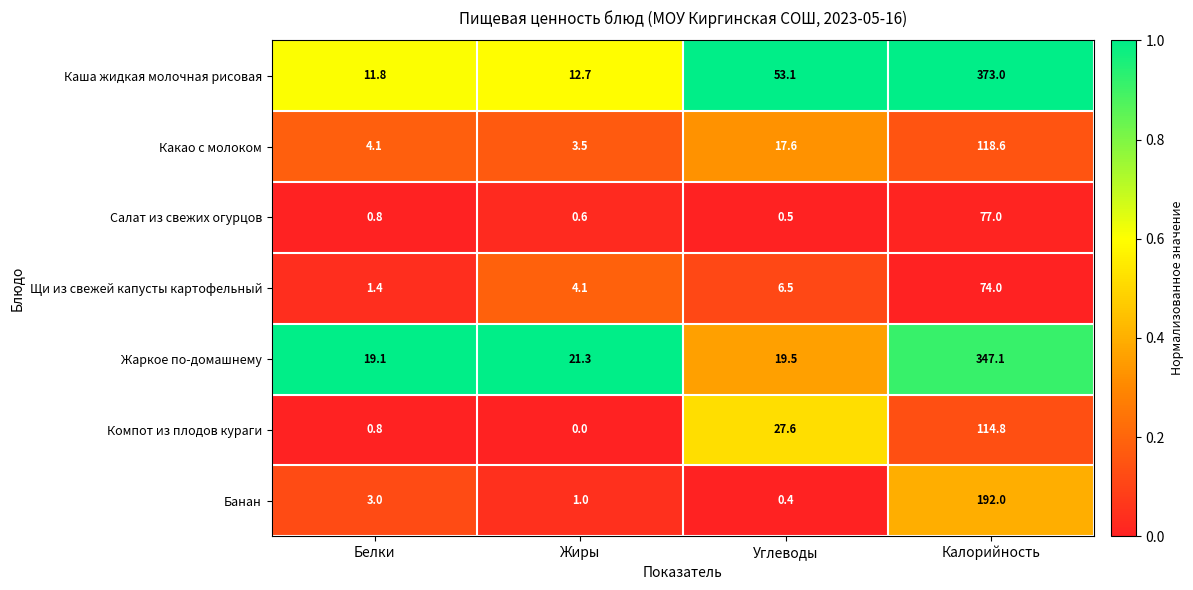

What is the spread (max minus min) of values at Углеводы?

52.7